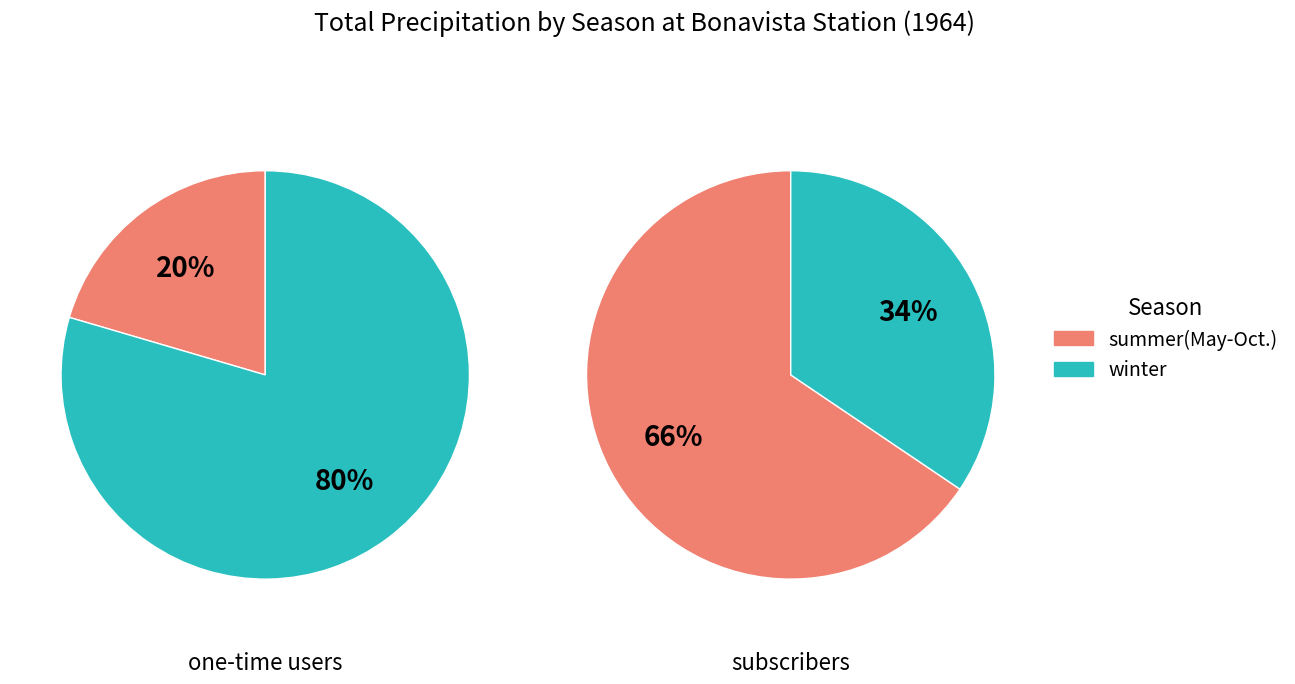

To the nearest percent, what percentage of the pie is 4?

20%